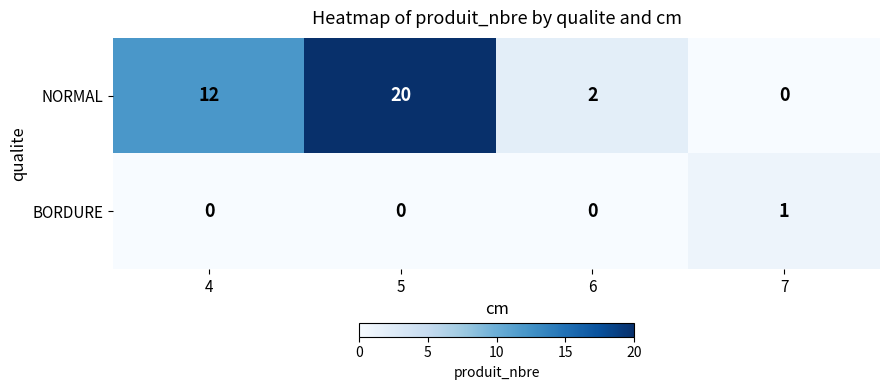

Which series changed the most between 5 and 7?

NORMAL